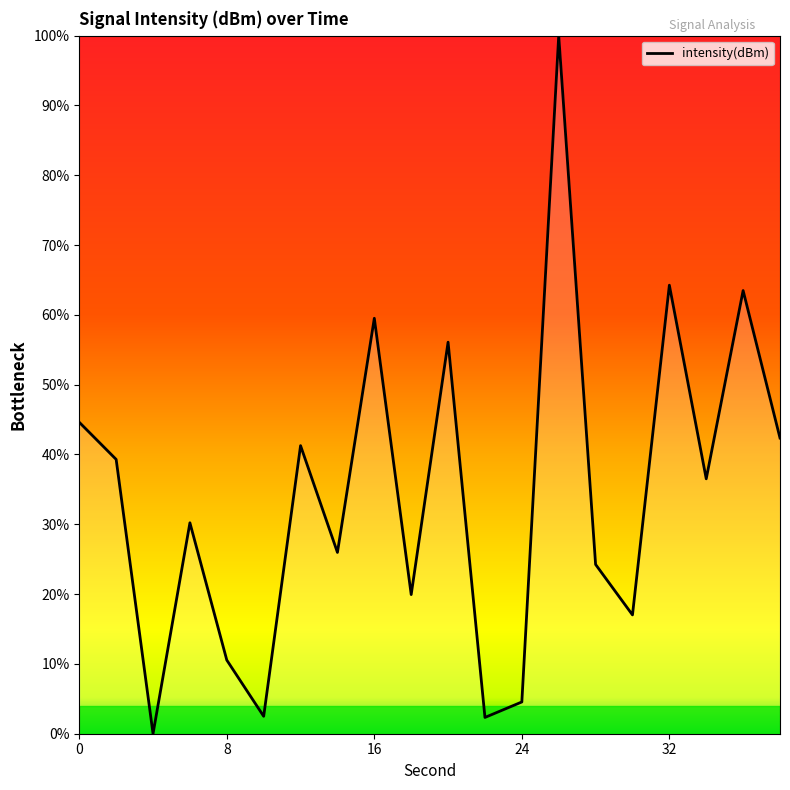

What is the maximum value shown in the chart?

100.0